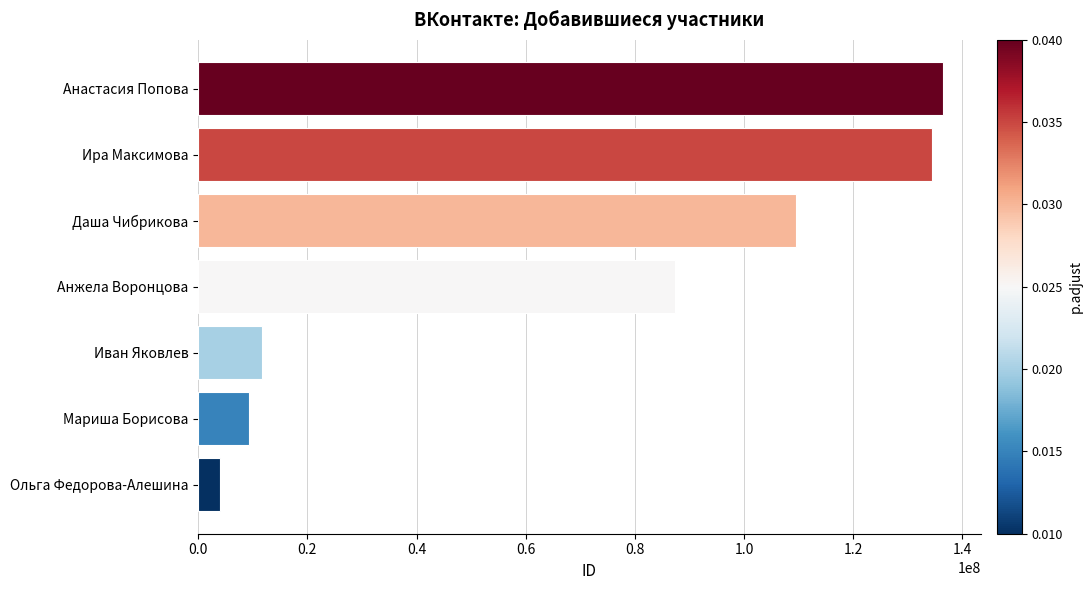

What is the change in value from Даша Чибрикова to Анастасия Попова?

+27040022